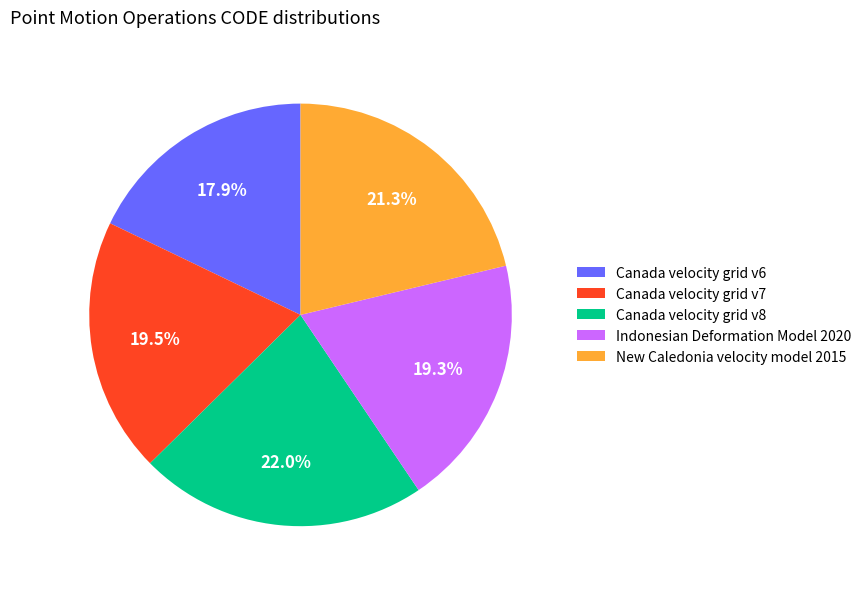

Count the number of slices in the pie.

5